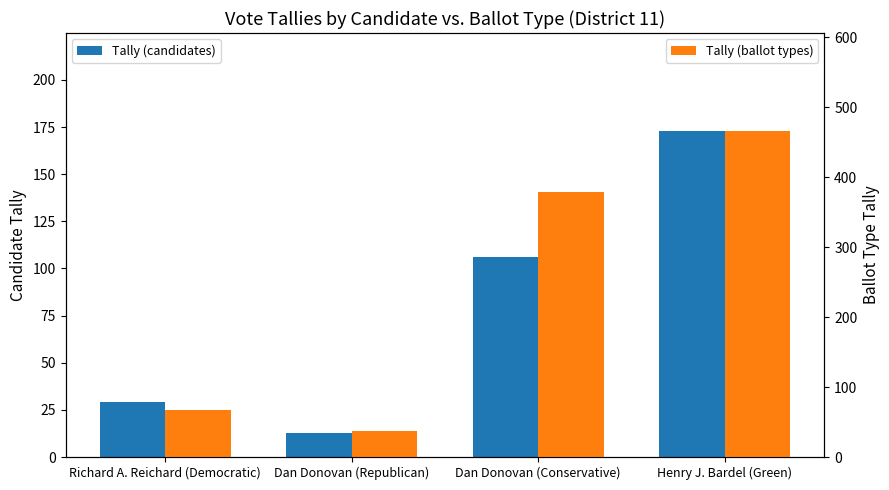

Between Dan Donovan (Republican) and Dan Donovan (Conservative), which is larger?

Dan Donovan (Conservative)